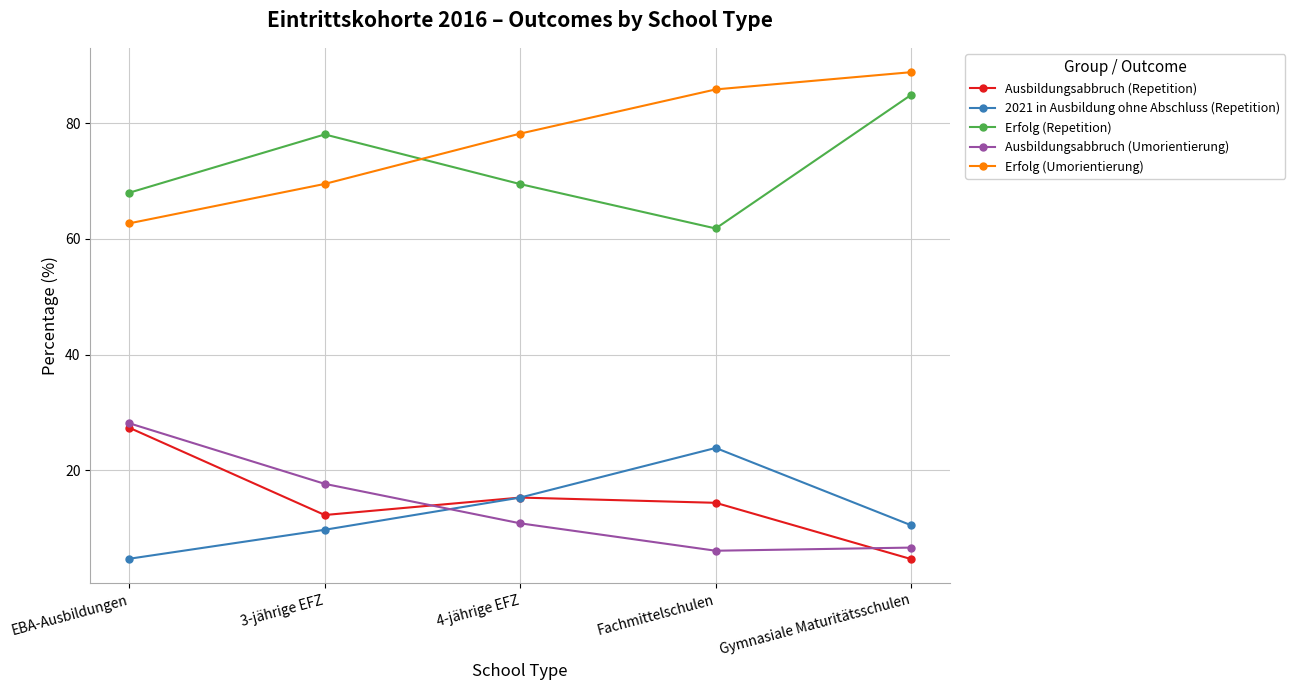

Reading left to right, list all the values displayed in this chart.

Ausbildungsabbruch (Repetition): 27.3	12.2	15.3	14.3	4.6
2021 in Ausbildung ohne Abschluss (Repetition): 4.7	9.7	15.3	23.8	10.5
Erfolg (Repetition): 68.0	78.1	69.5	61.8	84.9
Ausbildungsabbruch (Umorientierung): 28.1	17.6	10.8	6.1	6.6
Erfolg (Umorientierung): 62.7	69.5	78.2	85.9	88.9